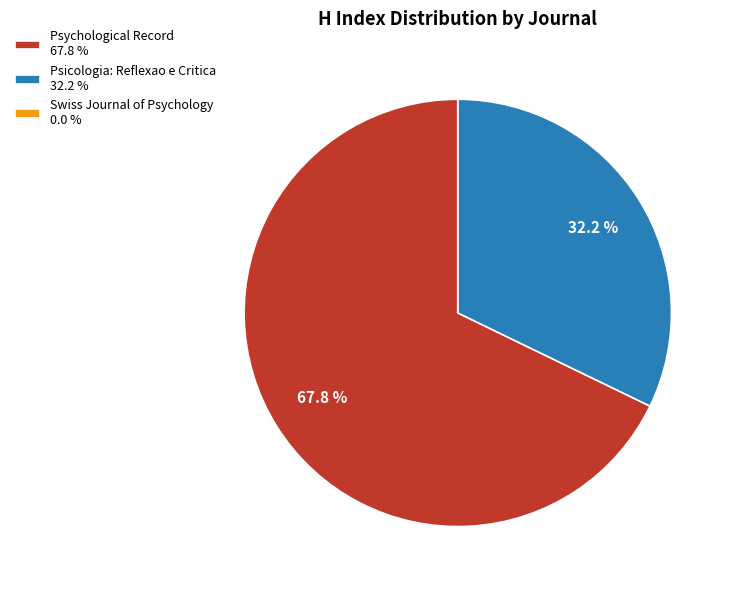

Does any single category account for the majority?

Yes